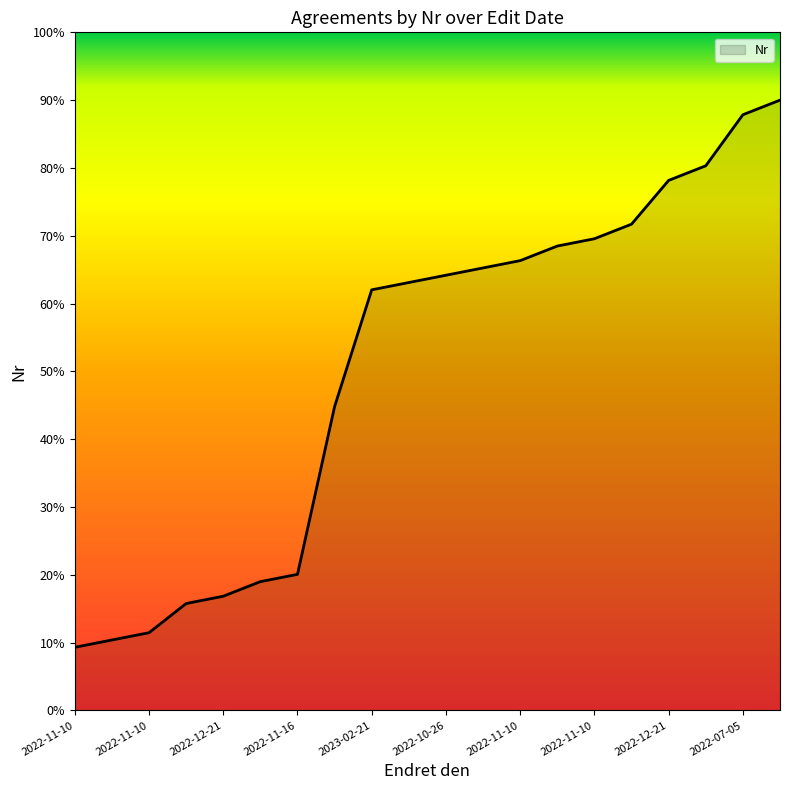

What is the minimum value shown in the chart?

9.3